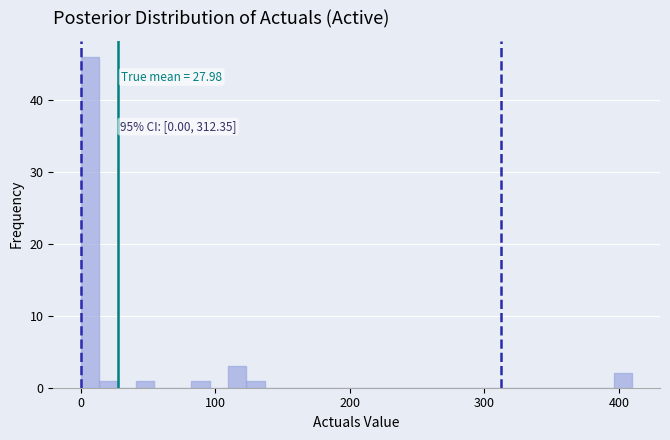

Around what value on the x-axis is the tallest bar? Give the approximate position of its centre, as read against the axis.

10